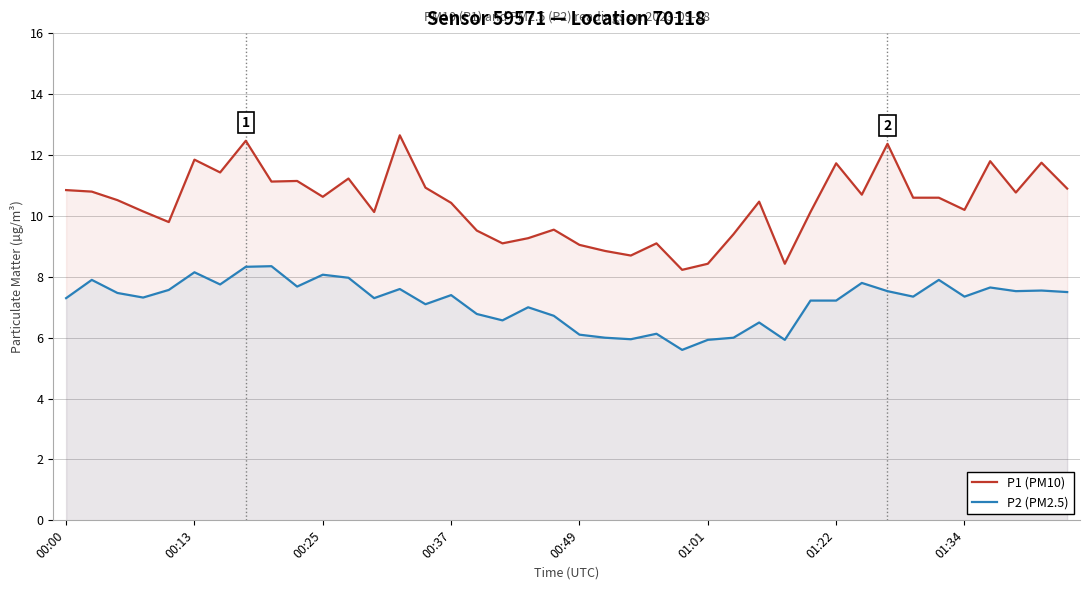

True or false: P2 (PM2.5) and P1 (PM10) intersect in this chart.

False